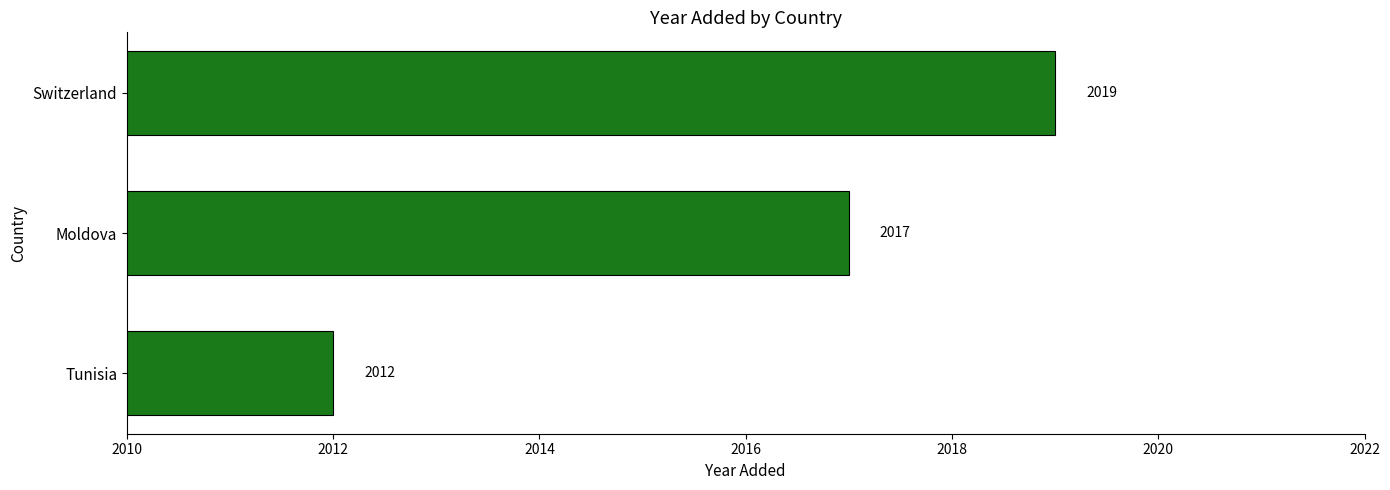

What is the sum of all values?

6048